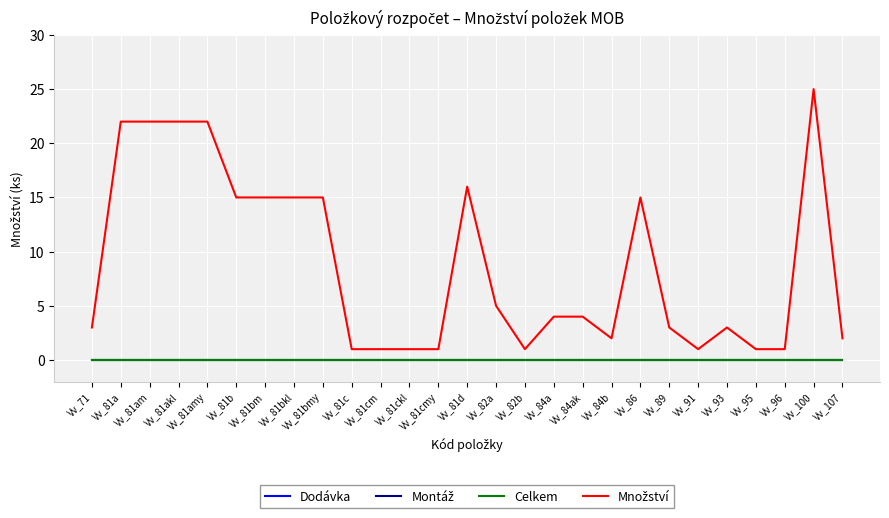

Reading right to left, what are all the values shown in this chart?

Dodávka: 0	0	0	0	0	0	0	0	0	0	0	0	0	0	0	0	0	0	0	0	0	0	0	0	0	0	0
Montáž: 0	0	0	0	0	0	0	0	0	0	0	0	0	0	0	0	0	0	0	0	0	0	0	0	0	0	0
Celkem: 0	0	0	0	0	0	0	0	0	0	0	0	0	0	0	0	0	0	0	0	0	0	0	0	0	0	0
Množství: 2	25	1	1	3	1	3	15	2	4	4	1	5	16	1	1	1	1	15	15	15	15	22	22	22	22	3